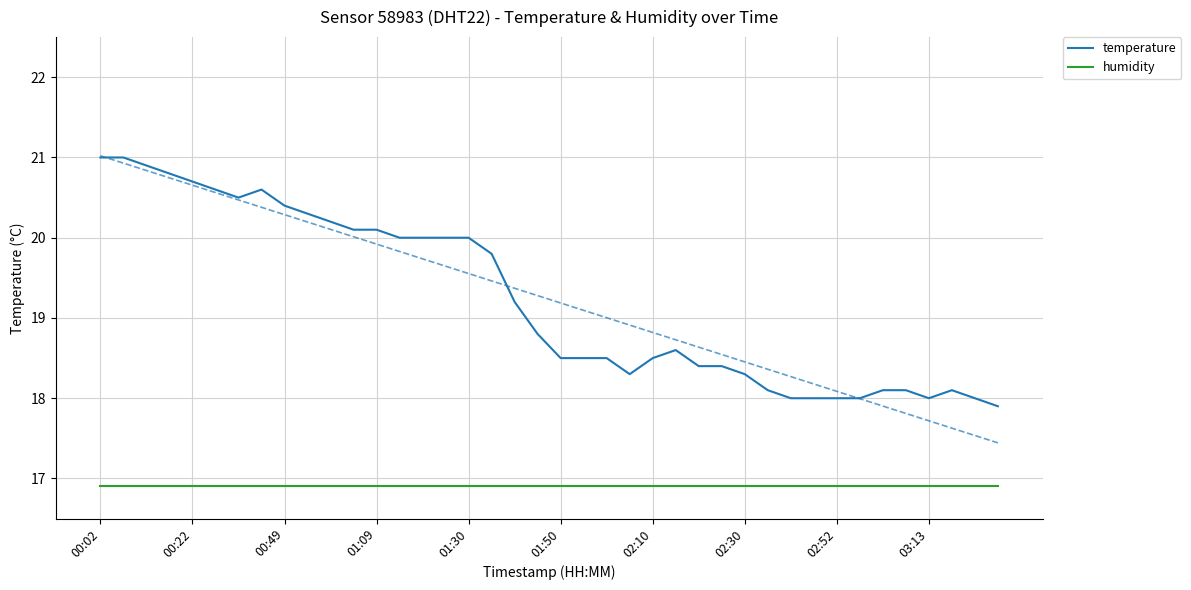

True or false: humidity and temperature intersect in this chart.

False